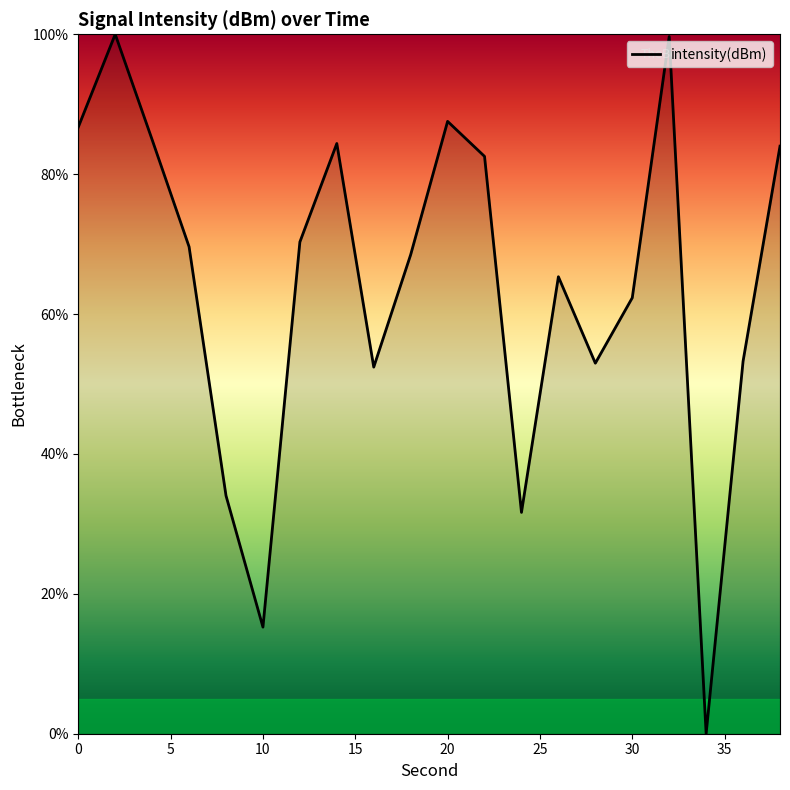

What is the maximum value shown in the chart?

100.0